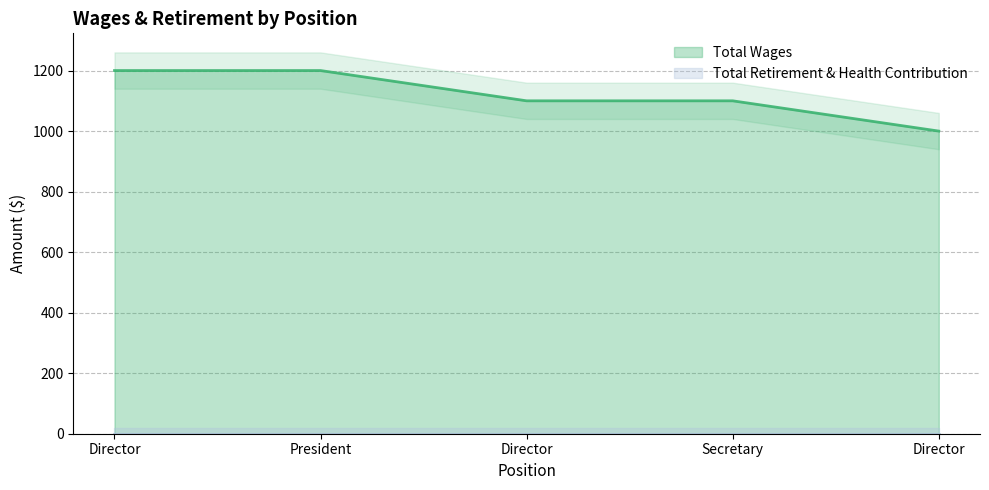

True or false: the data shows 1100 at Director.

True